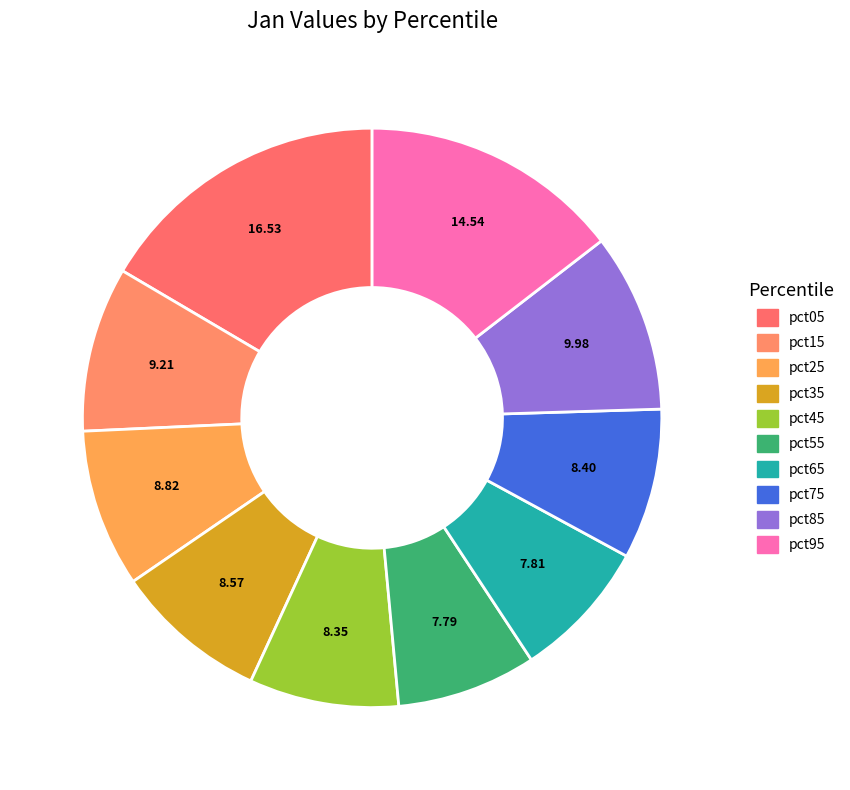

To the nearest percent, what is the average slice percentage?

10%